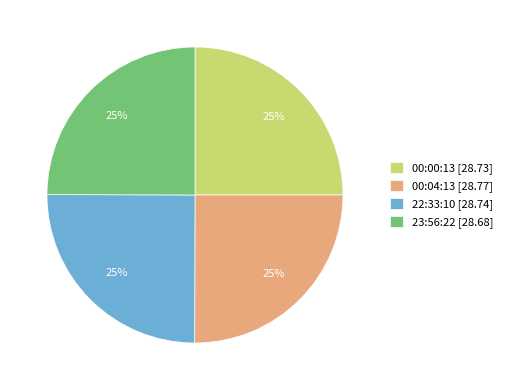

Does 22:33:10 [28.74] represent more than half of the total?

No